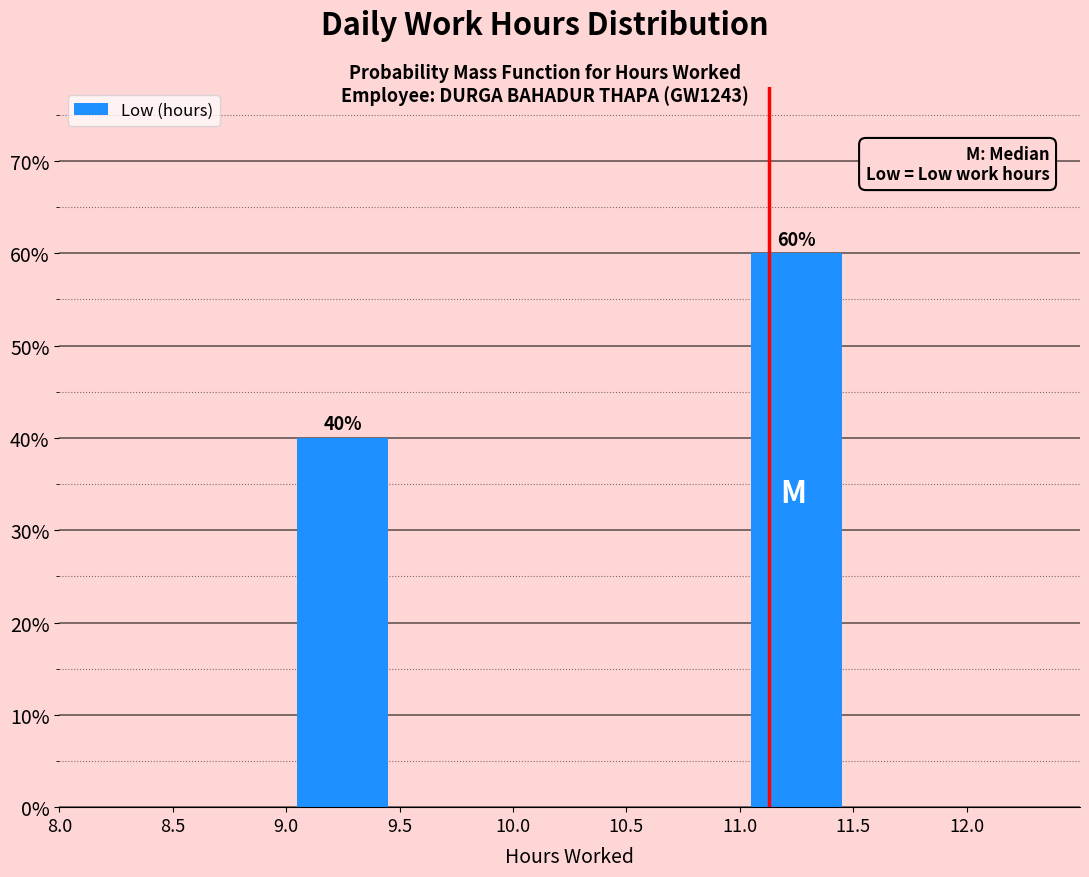

Over which range of the x-axis is the bar tallest?

11.0 to 11.5